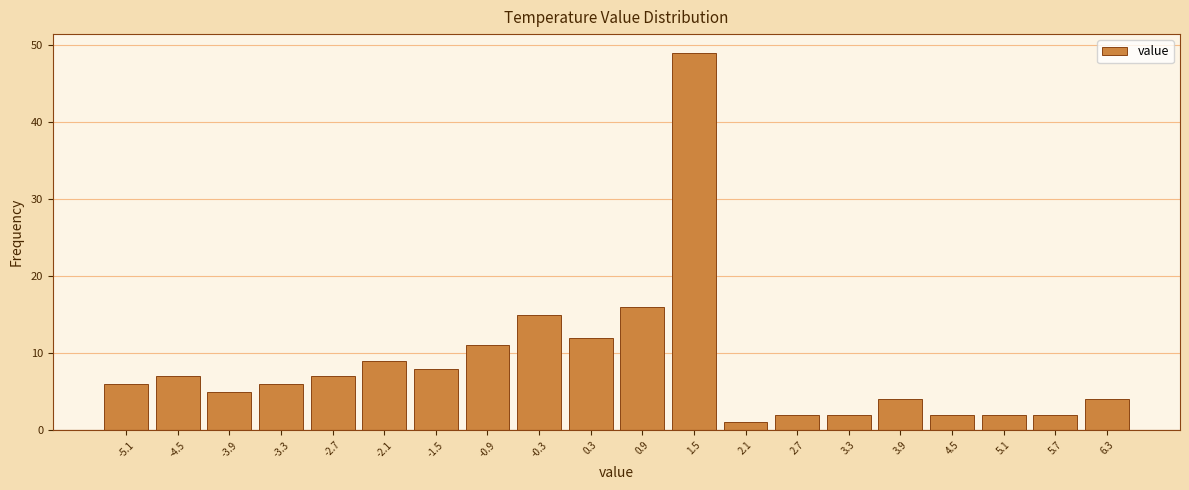

Reading left to right, list all the values displayed in this chart.

6	7	5	6	7	9	8	11	15	12	16	49	1	2	2	4	2	2	2	4